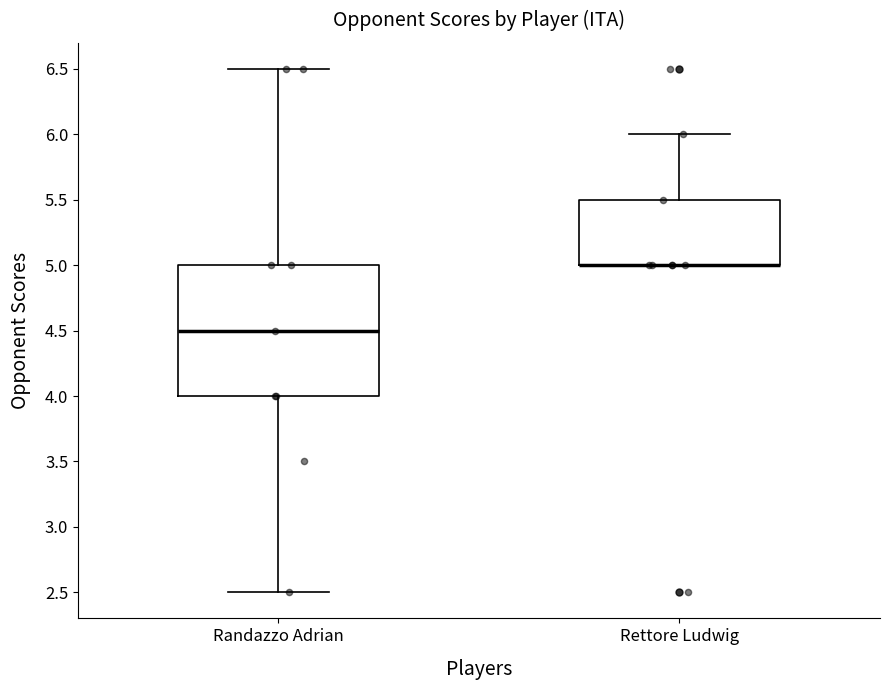

Reading left to right, transcribe this box plot: for each box, give where its median line is, the range the box spans, and where its two whiskers end, as read against the y-axis. The values are not printed on the chart, so give them approximately, as read against the axis.

Randazzo Adrian: median 4.5, box 4.0 to 5.0, whiskers 2.5 to 6.5
Rettore Ludwig: median 5.0 (drawn on the box's lower edge), box 5.0 to 5.5, whiskers 5.0 to 6.0